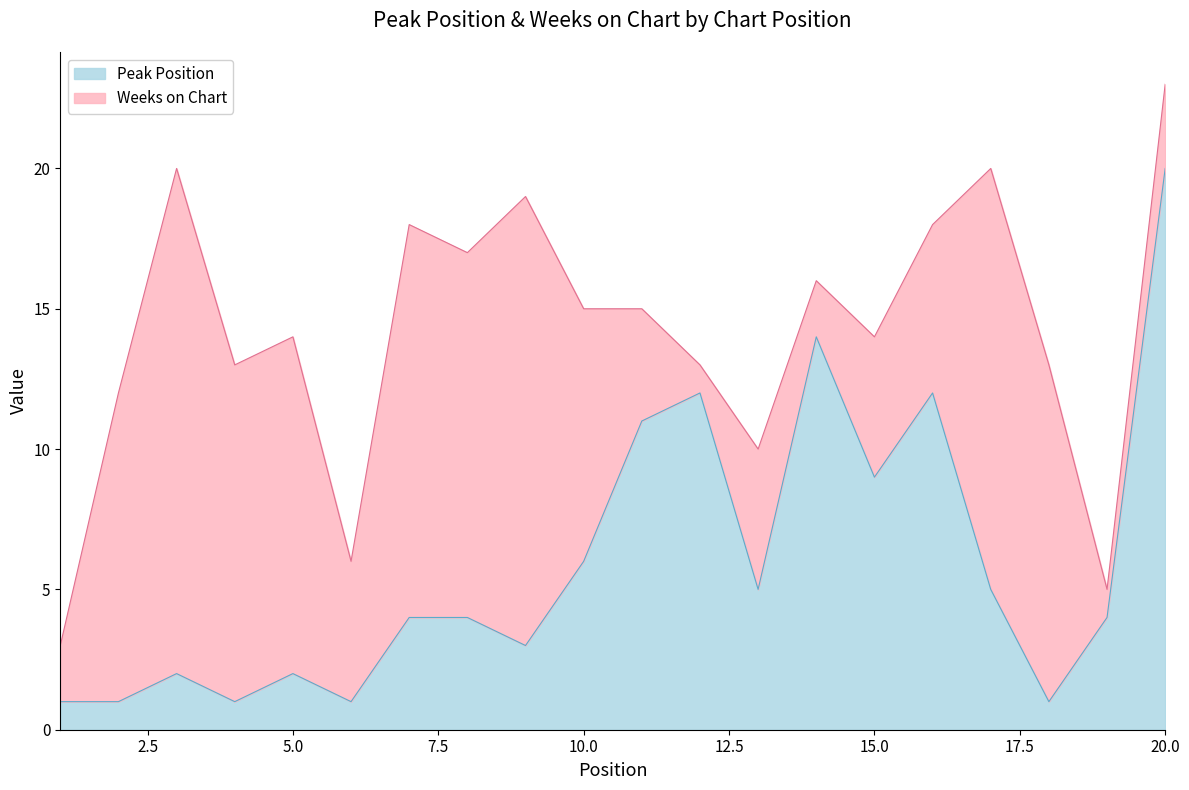

Does the chart display data point markers on the line(s)?

No